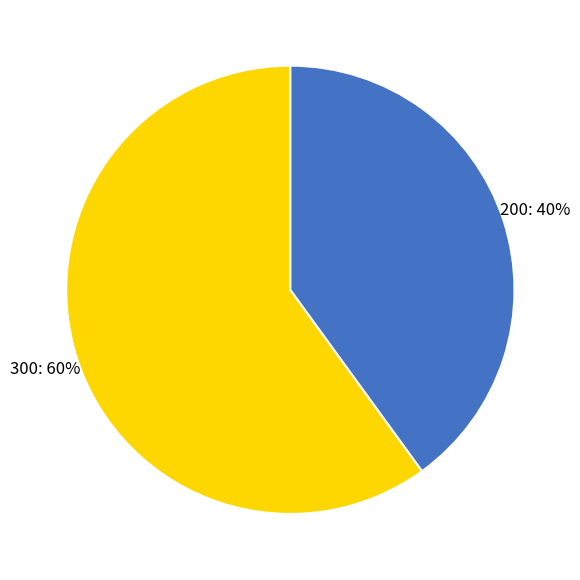

To the nearest percent, what is the difference between the 200 and 300 slice percentages?

20%